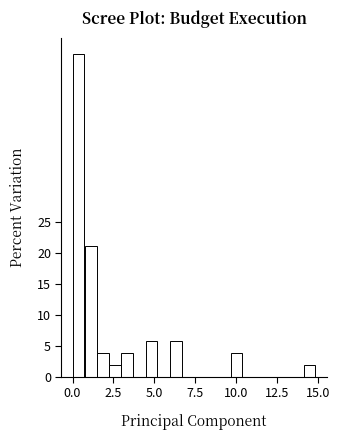

Read against the x-axis, roughly where is the centre of the tallest bar?

0.5